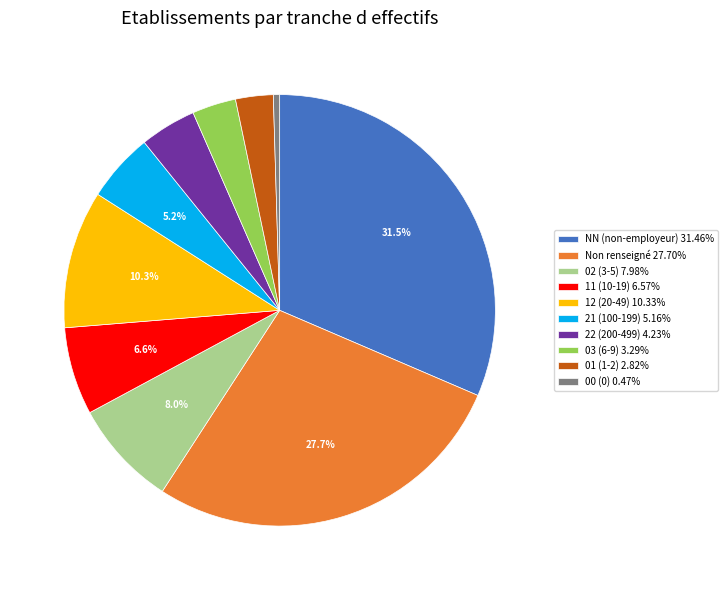

Is the sum of NN (non-employeur) 31.46% and Non renseigné 27.70% greater than half?

Yes